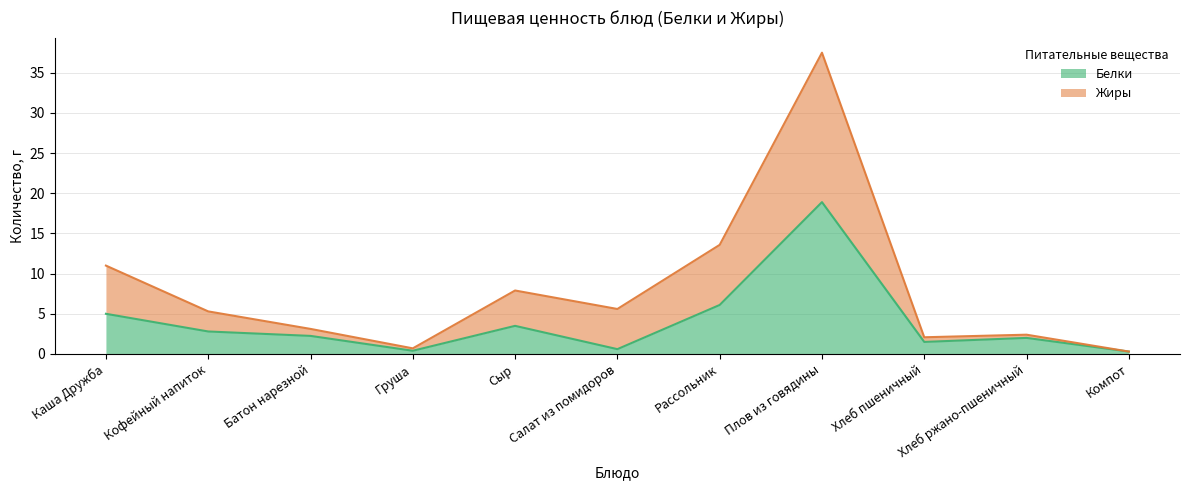

Does the chart have visible grid lines?

Yes